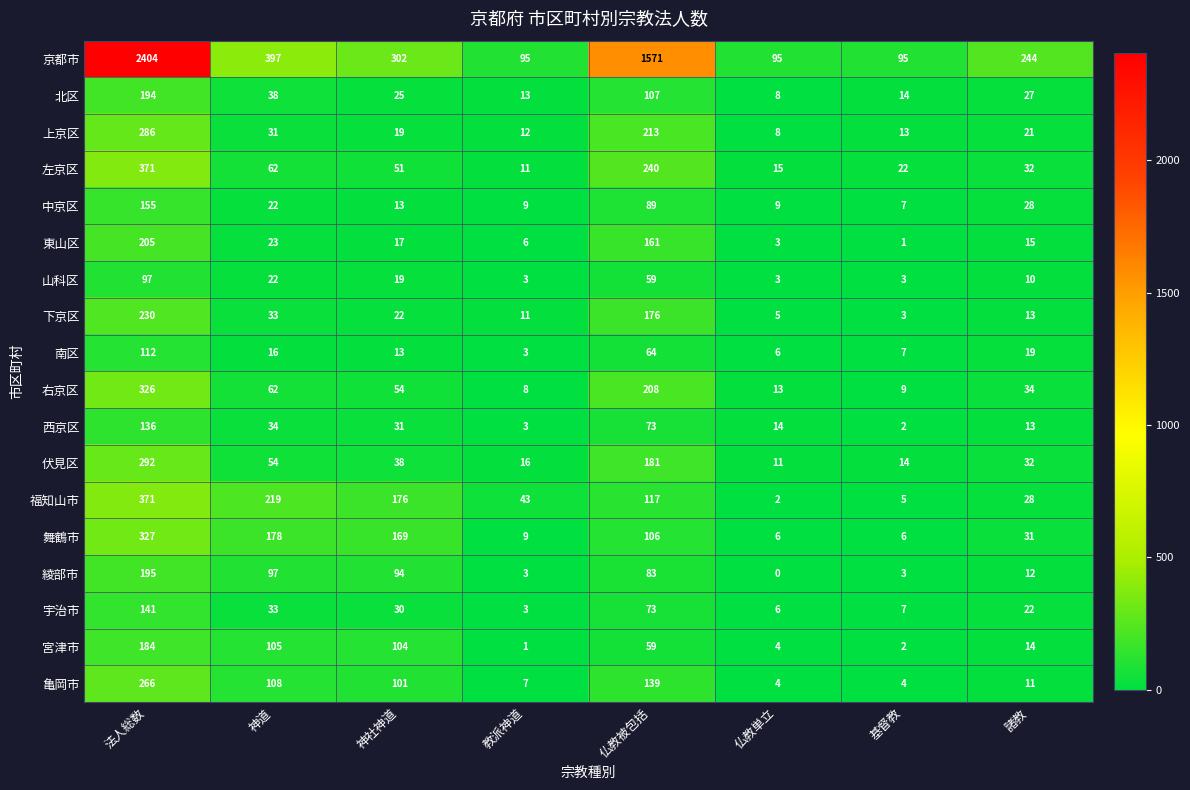

True or false: 中京区 has a value of 37 at 神道.

False